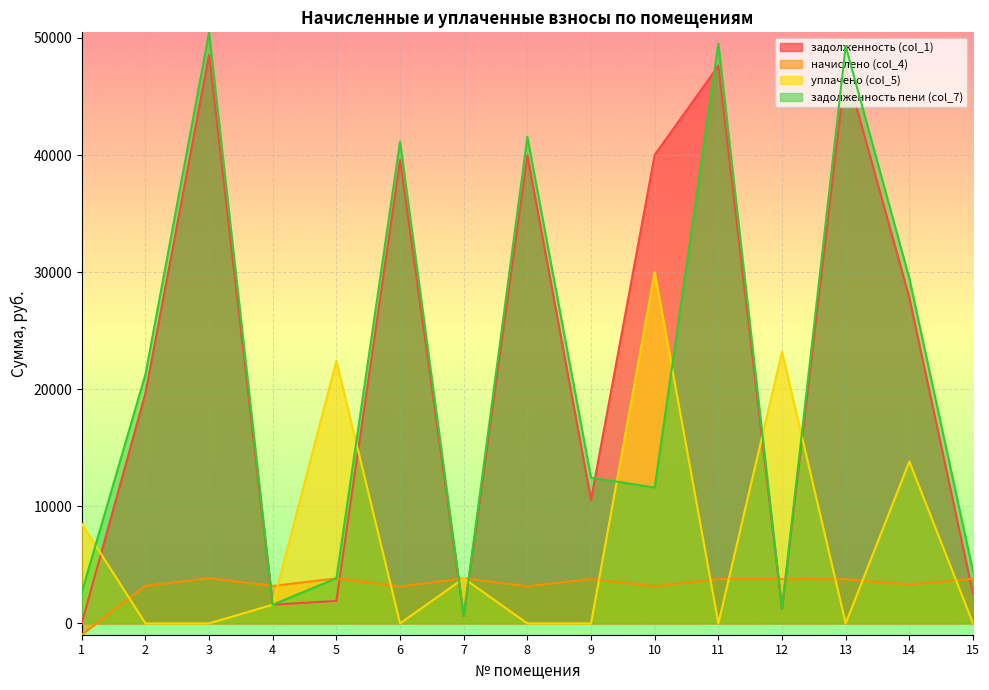

How many lines are shown in the chart?

4